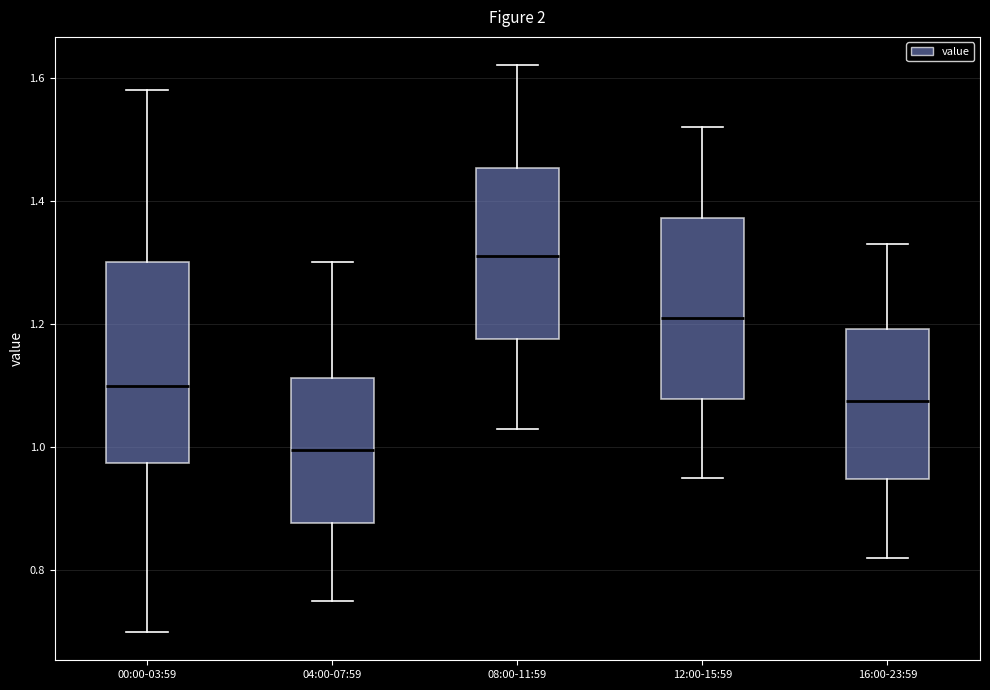

Reading left to right, read every box against the y-axis: the position of its median line, the range the box covers, and the ends of its whiskers. The values are not printed on the chart, so give them approximately, as read against the axis.

00:00-03:59: median 1.10, box 0.98 to 1.30, whiskers 0.70 to 1.58
04:00-07:59: median 1.00, box 0.88 to 1.12, whiskers 0.76 to 1.30
08:00-11:59: median 1.32, box 1.18 to 1.46, whiskers 1.04 to 1.62
12:00-15:59: median 1.22, box 1.08 to 1.38, whiskers 0.96 to 1.52
16:00-23:59: median 1.08, box 0.94 to 1.20, whiskers 0.82 to 1.34